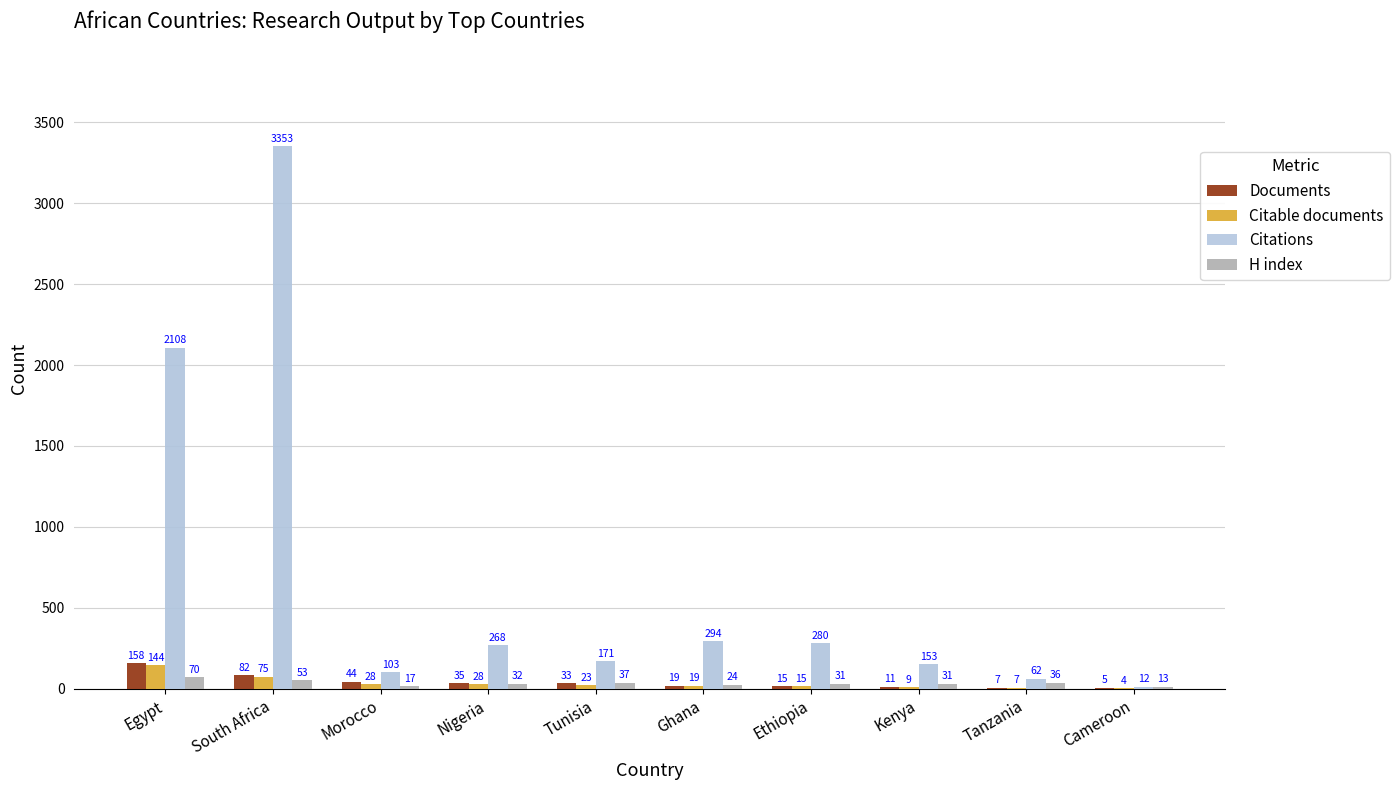

What is the total value across all series at Kenya?

204